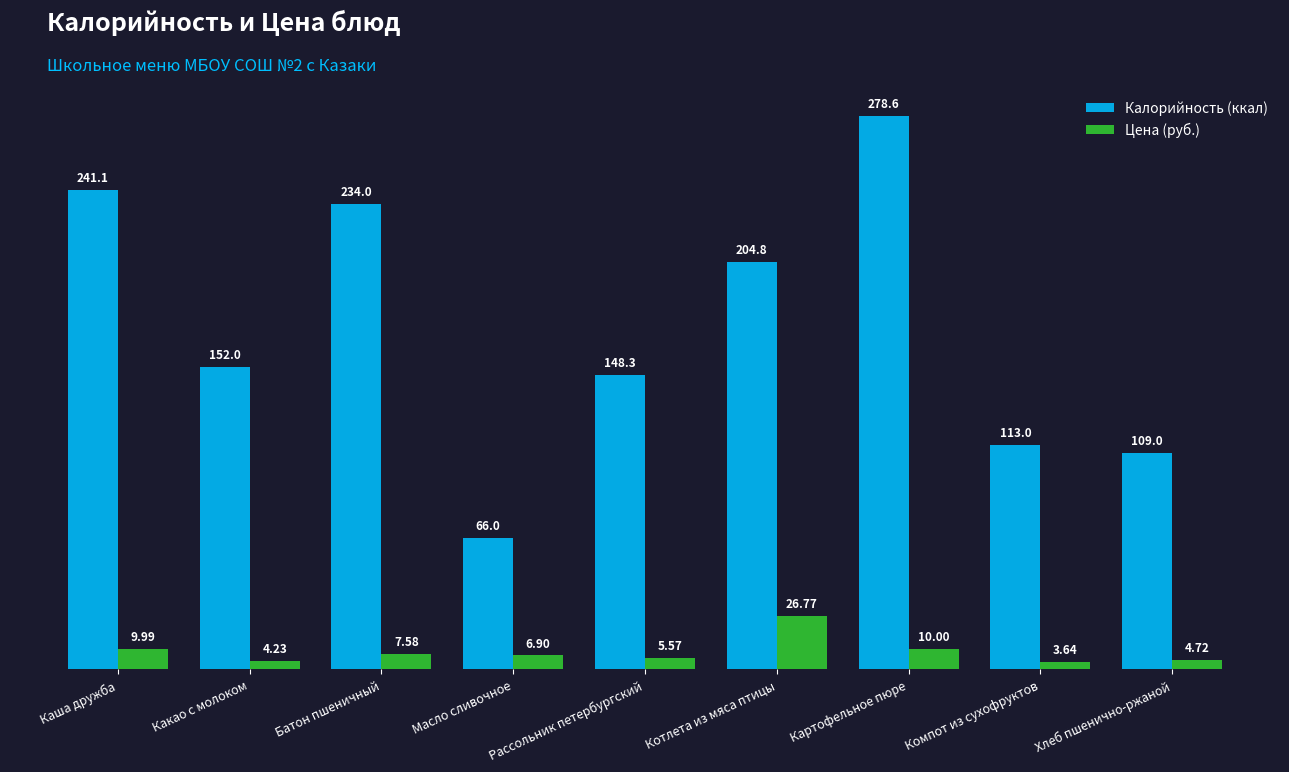

How many bars are there in each group?

2